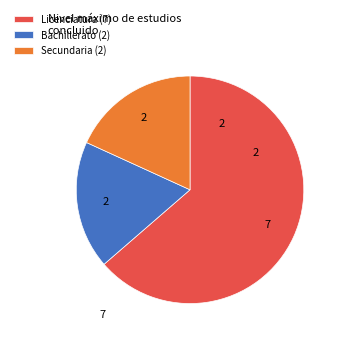

Which category accounts for the majority?

Licenciatura (7)